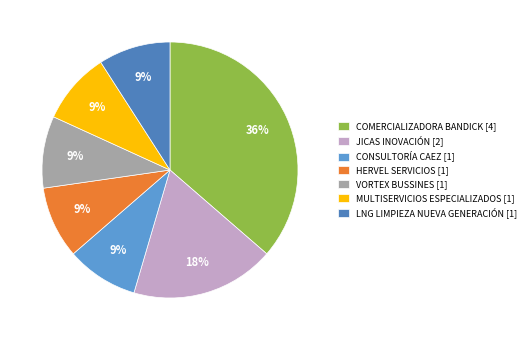

To the nearest percent, what is the difference between the largest and smallest slice percentages?

27%